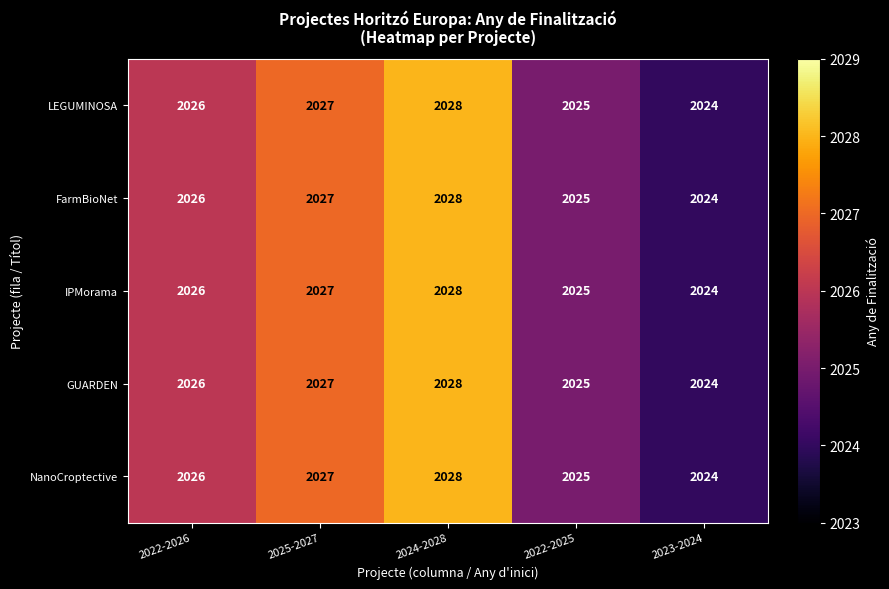

What is the average value of the NanoCroptective series?

2026